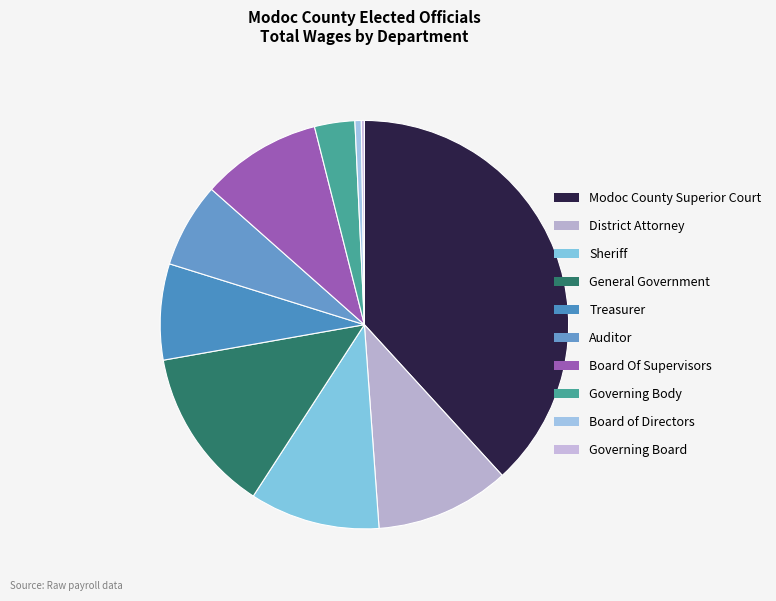

Is it true that Treasurer is 8% of the pie?

True